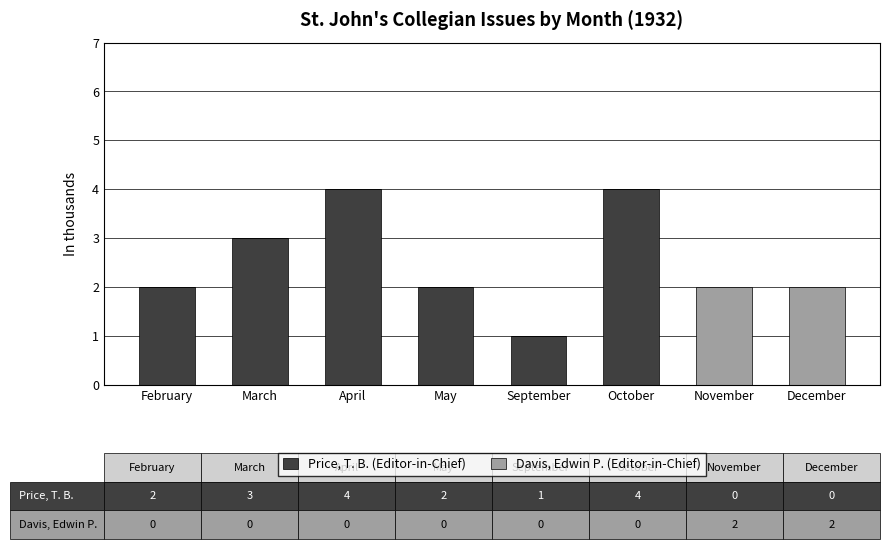

Reading left to right, what are the values for Price, T. B. (Editor-in-Chief)?

February=2	March=3	April=4	May=2	September=1	October=4	November=0	December=0